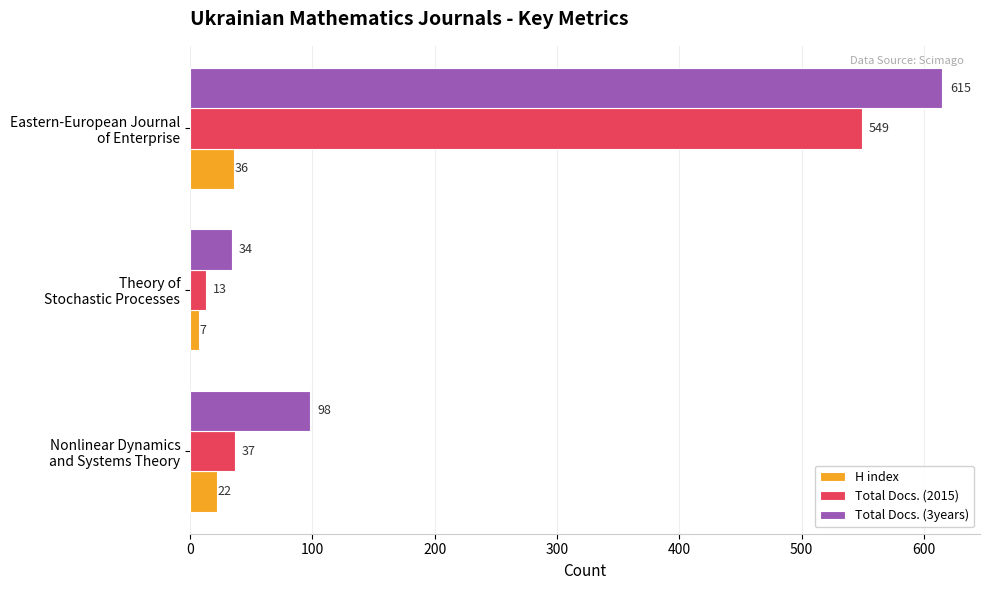

What is the sum of all Total Docs. (3years) values?

747